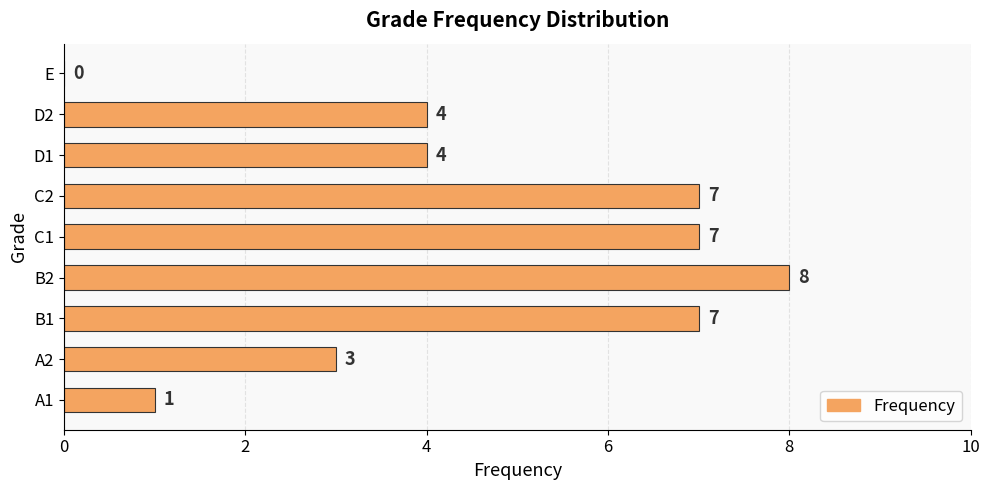

Count the values in the range 3 to 7.

6